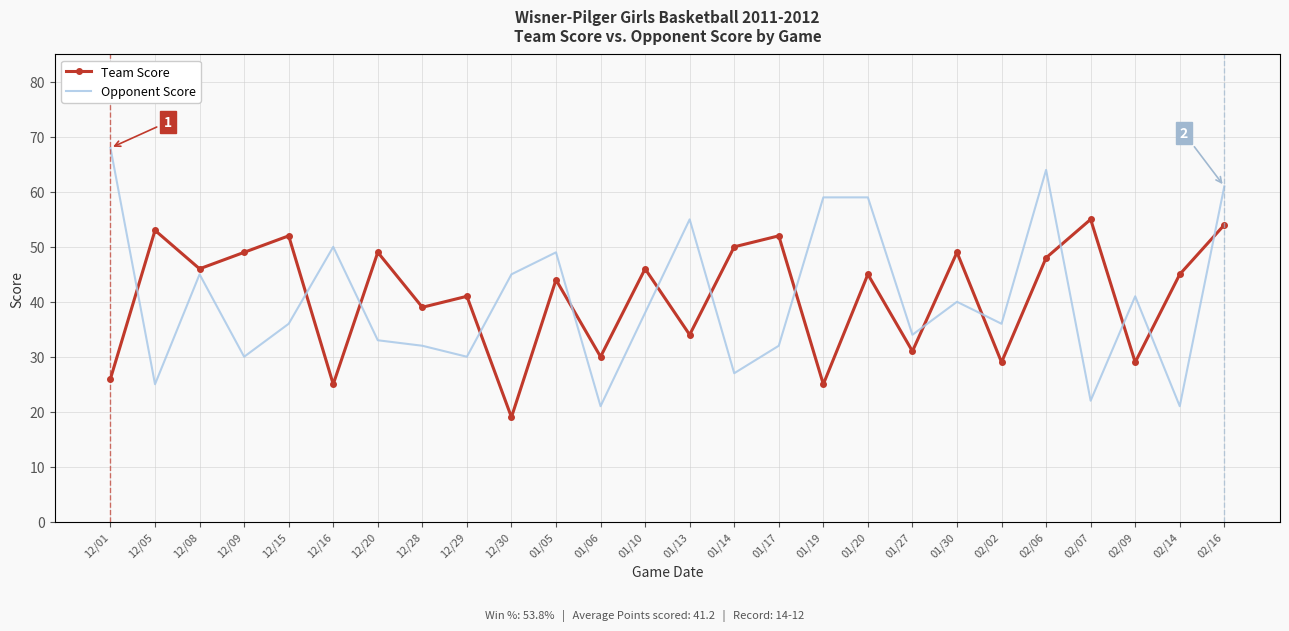

Which series has the widest spread of values?

Opponent Score